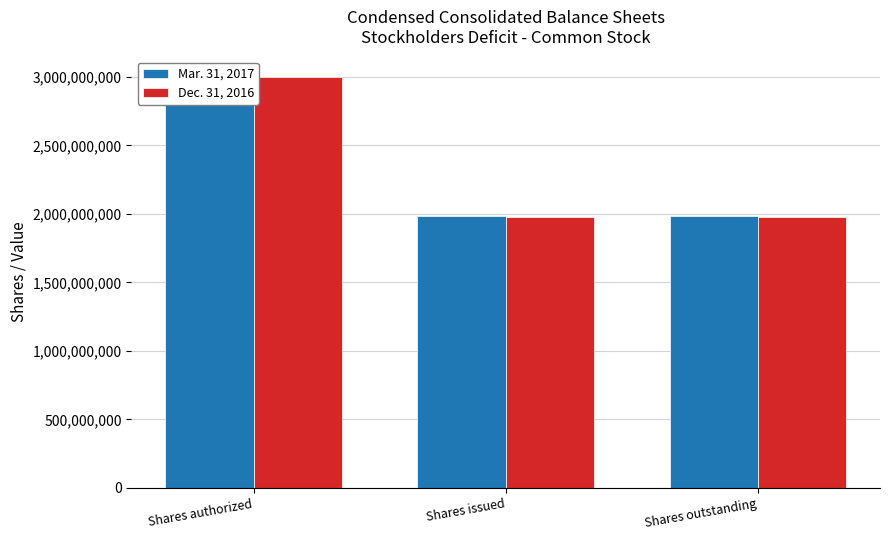

At which category is the sum across all series the highest?

Shares authorized